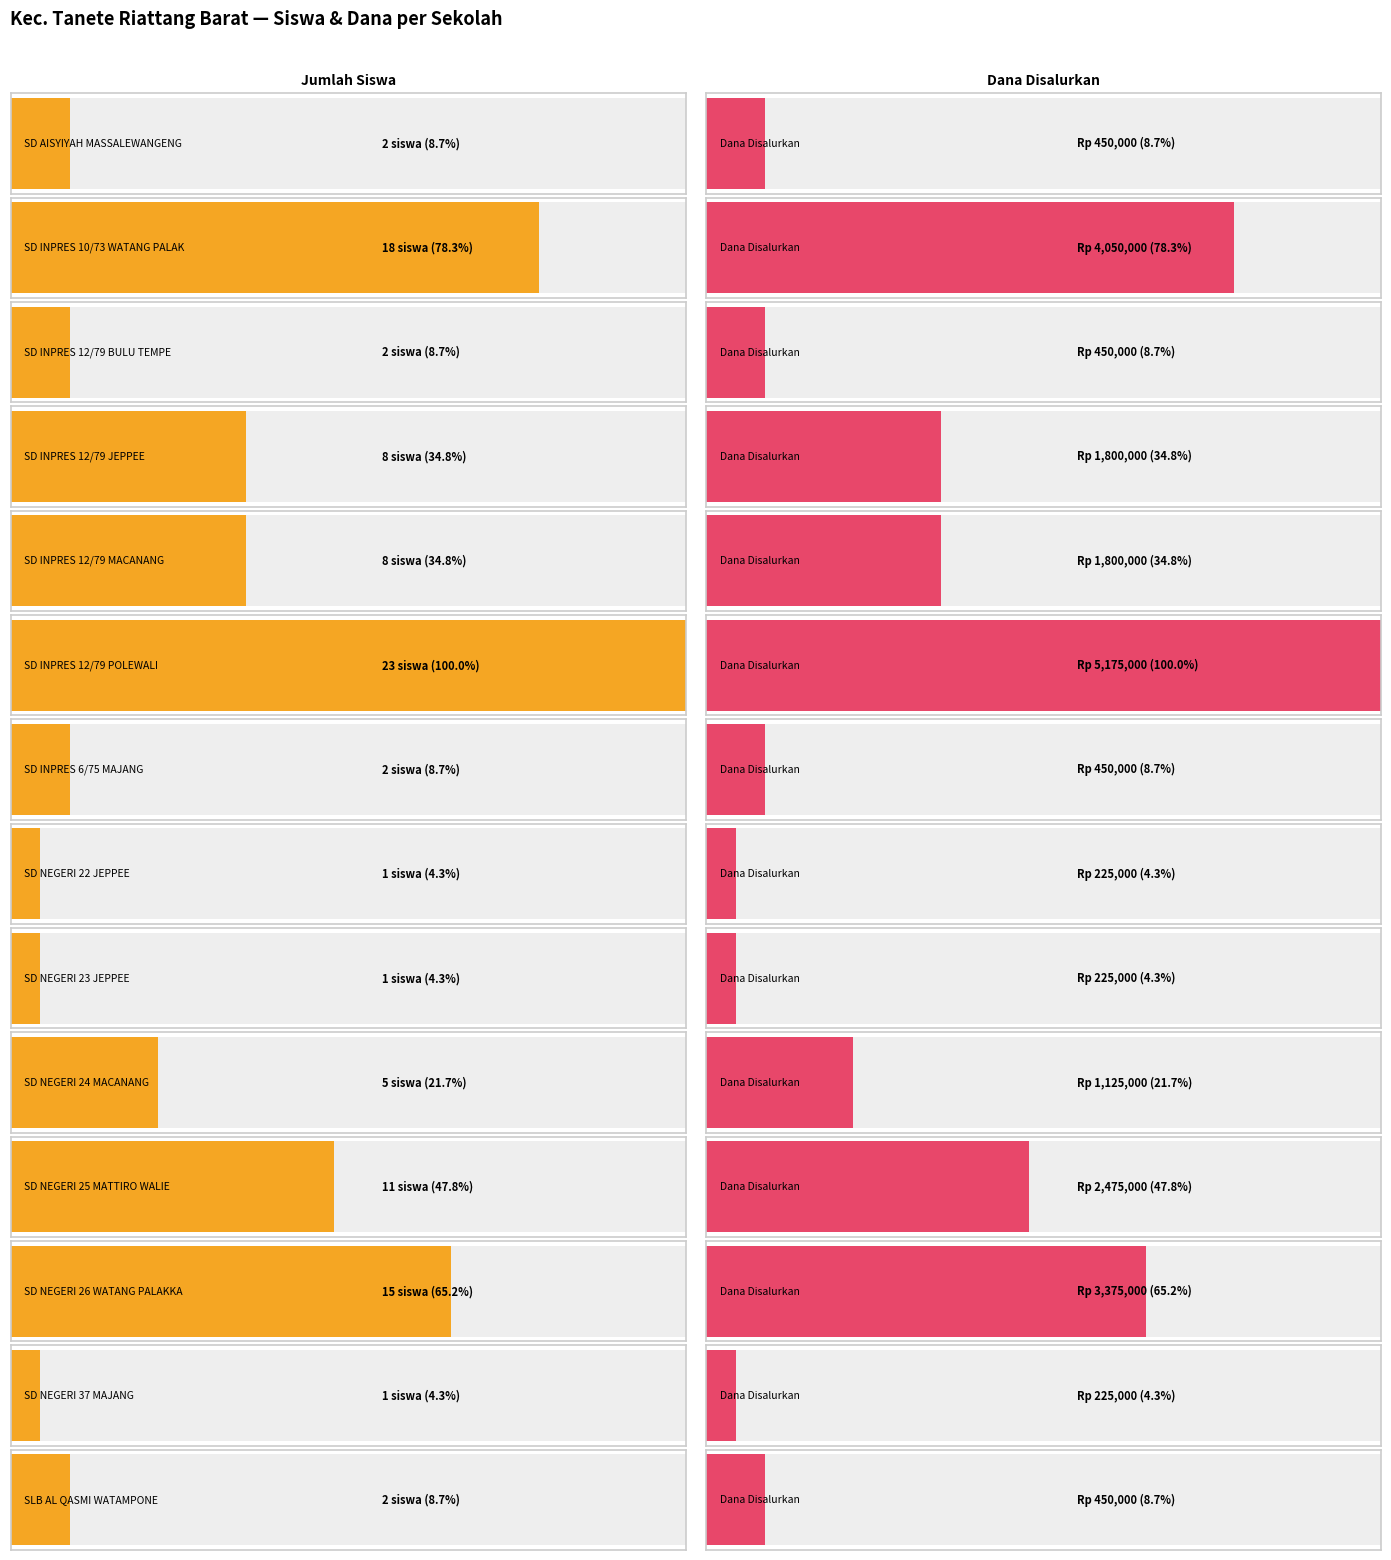

True or false: Siswa Disalurkan has a value of 4 at 4.

False